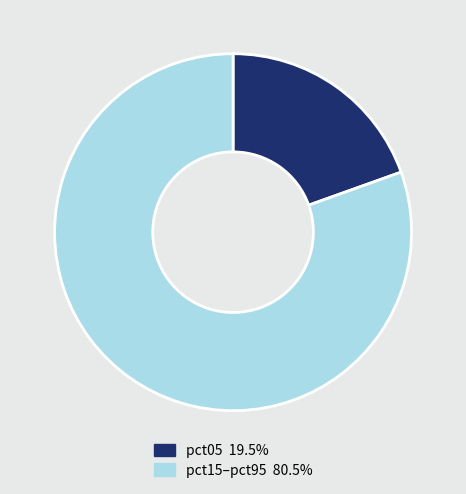

What is the ratio of the value at pct15–pct95 80.5% to the value at pct05 19.5%?

4.1